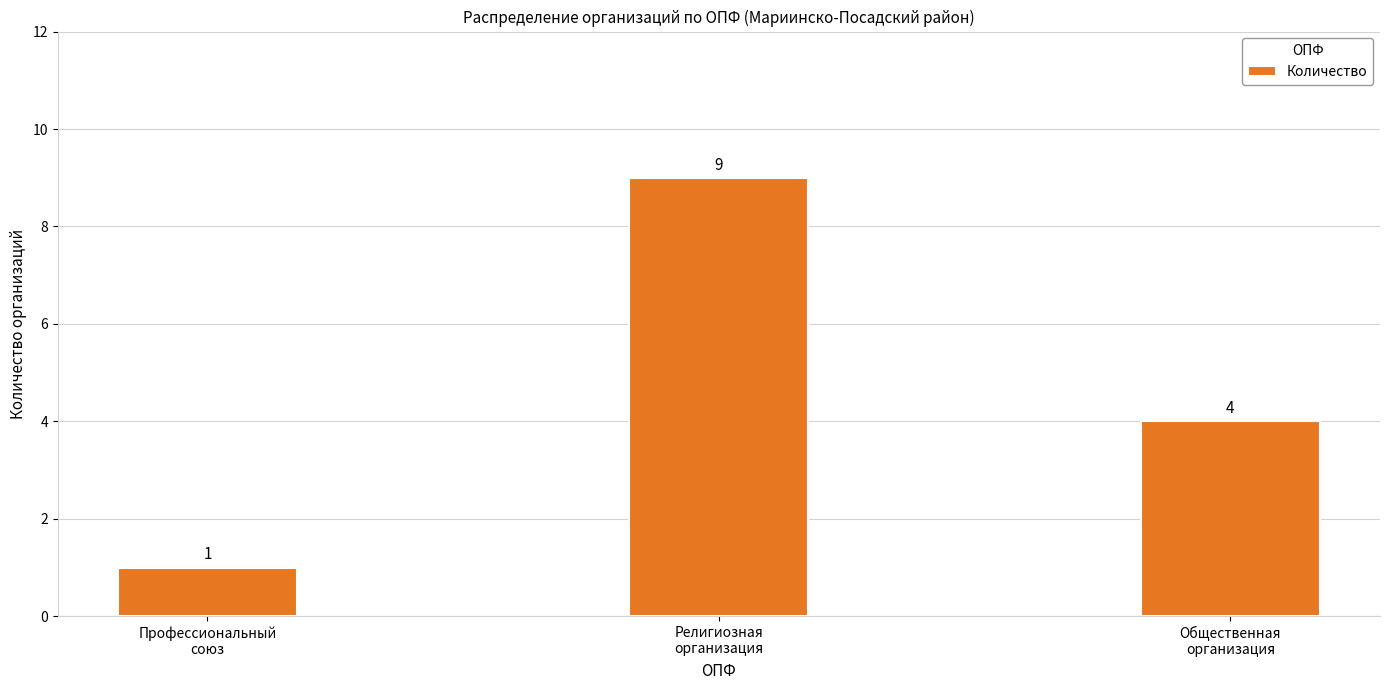

How many values are between 1 and 9?

3